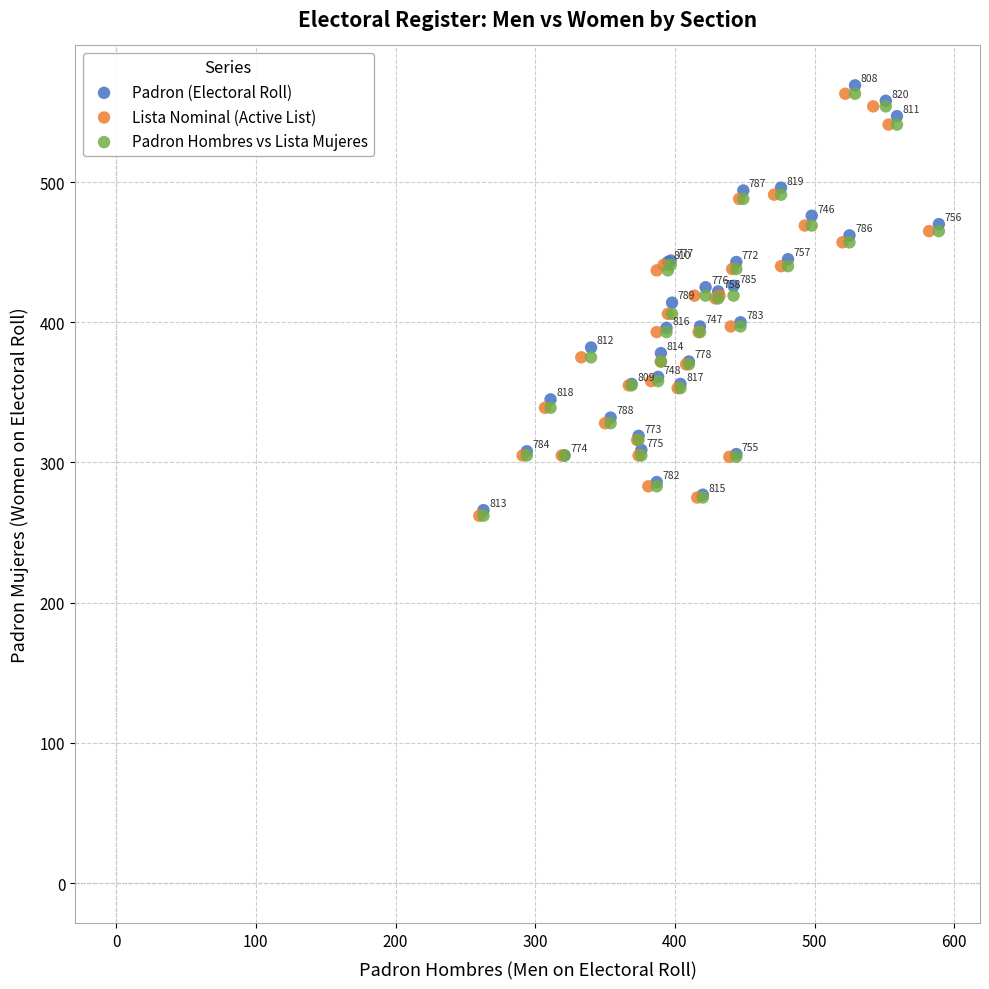

Which series contains the highest Y value?

Padron (Electoral Roll)